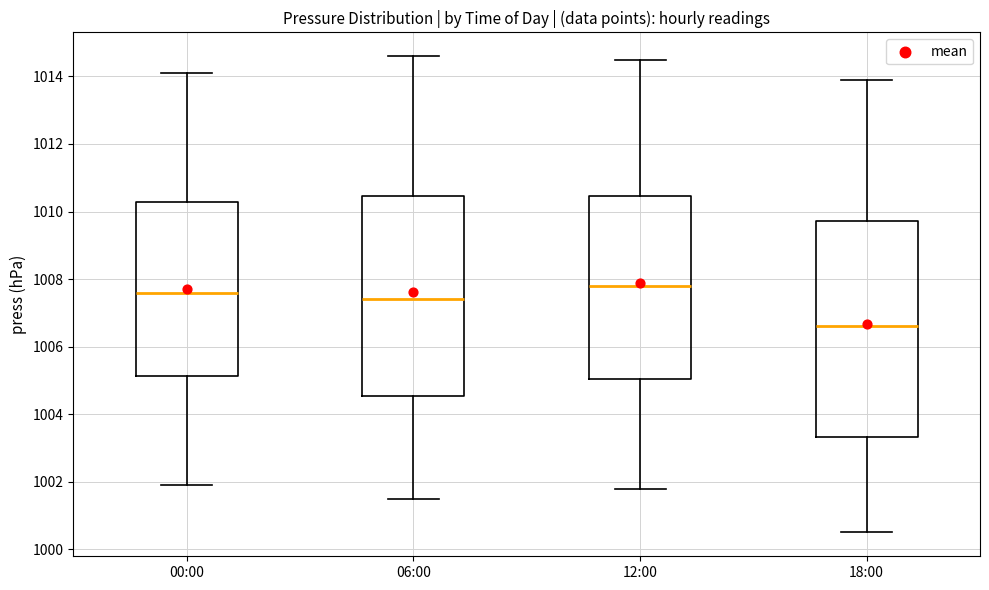

Reading left to right, read every box against the y-axis: the position of its median line, the range the box covers, and the ends of its whiskers. The values are not printed on the chart, so give them approximately, as read against the axis.

00:00: median 1007.6, box 1005.2 to 1010.2, whiskers 1002.0 to 1014.2
06:00: median 1007.4, box 1004.6 to 1010.4, whiskers 1001.6 to 1014.6
12:00: median 1007.8, box 1005.0 to 1010.4, whiskers 1001.8 to 1014.6
18:00: median 1006.6, box 1003.4 to 1009.8, whiskers 1000.6 to 1014.0